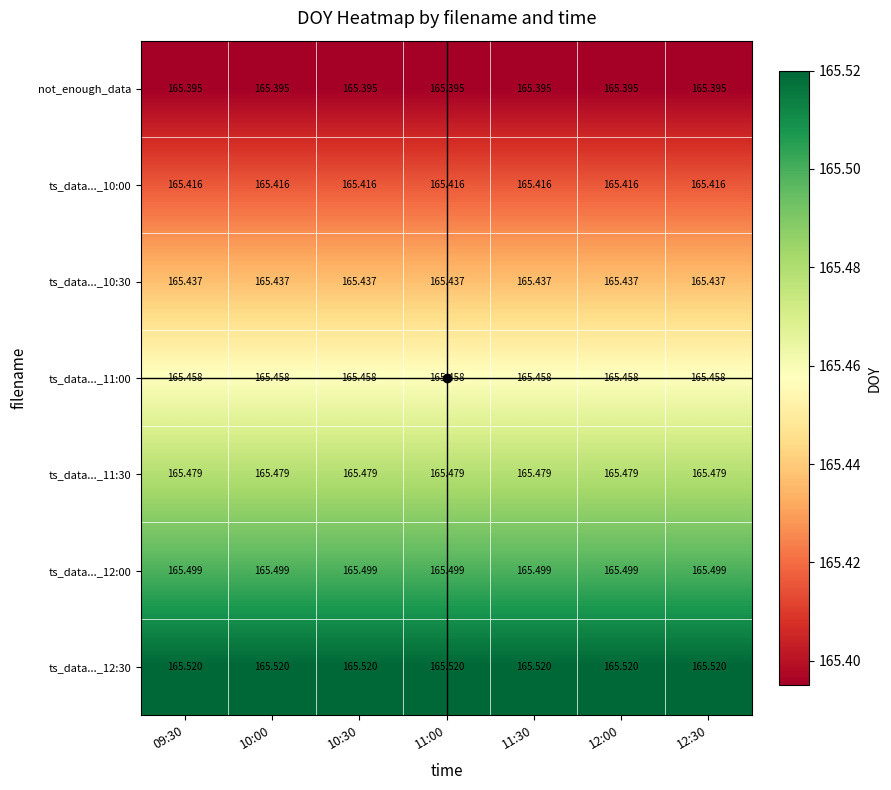

Is the value of ts_data..._10:30 at 12:00 greater than the value of ts_data..._11:30 at 12:30?

No